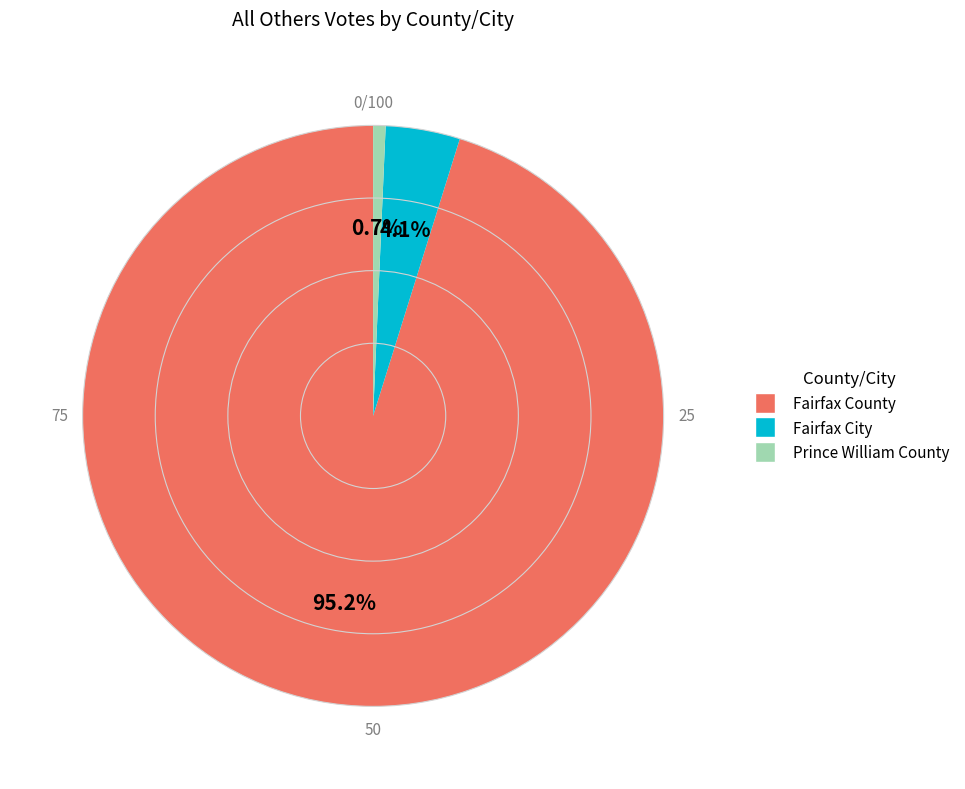

To the nearest percent, what percentage of the pie is Fairfax County?

95%